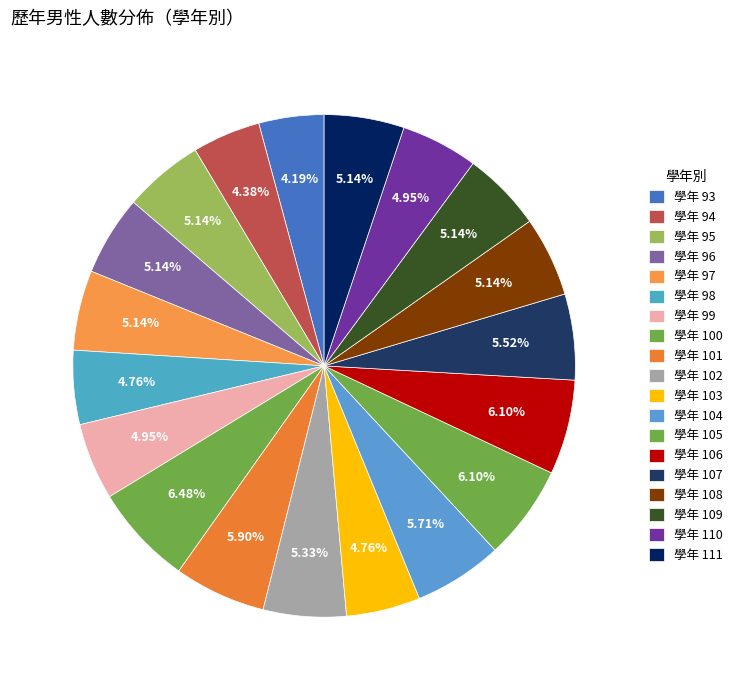

Count the number of slices in the pie.

19